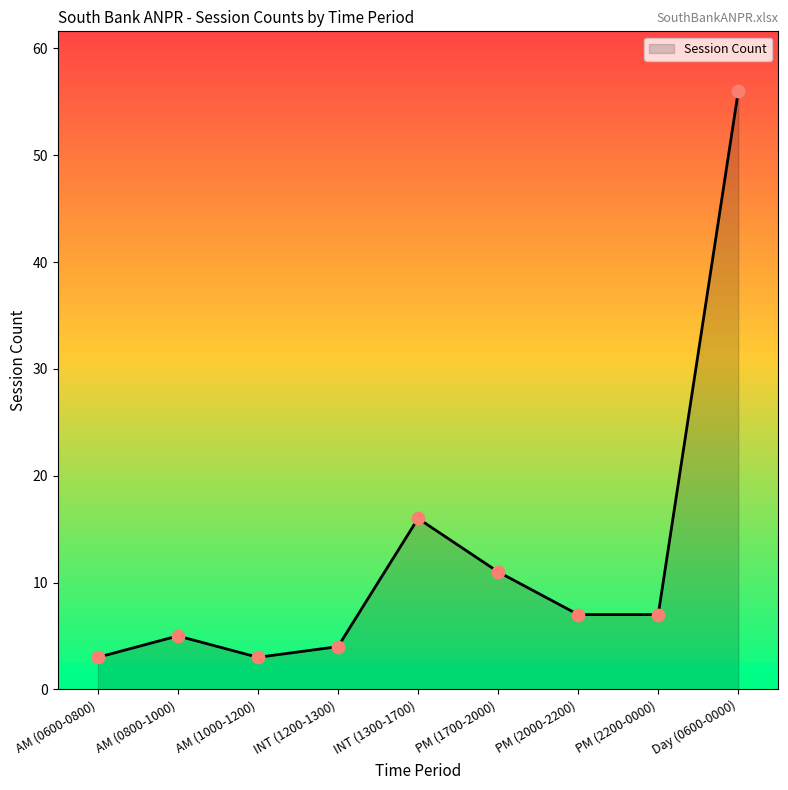

What is the ratio of the value at Day (0600-0000) to the value at PM (1700-2000)?

5.1